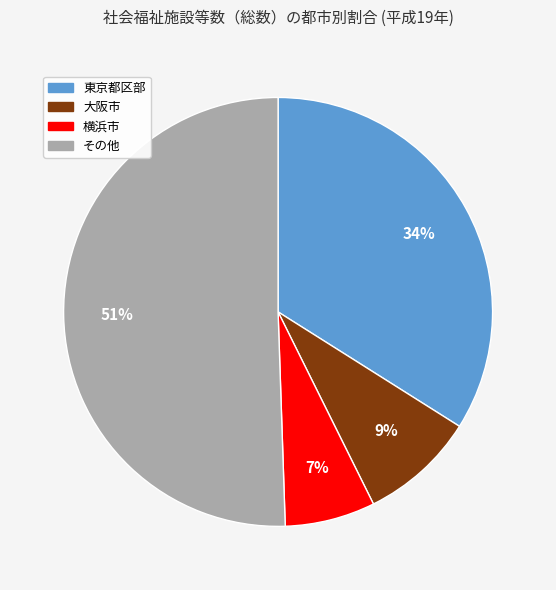

Is there any slice that represents more than half of the pie?

Yes